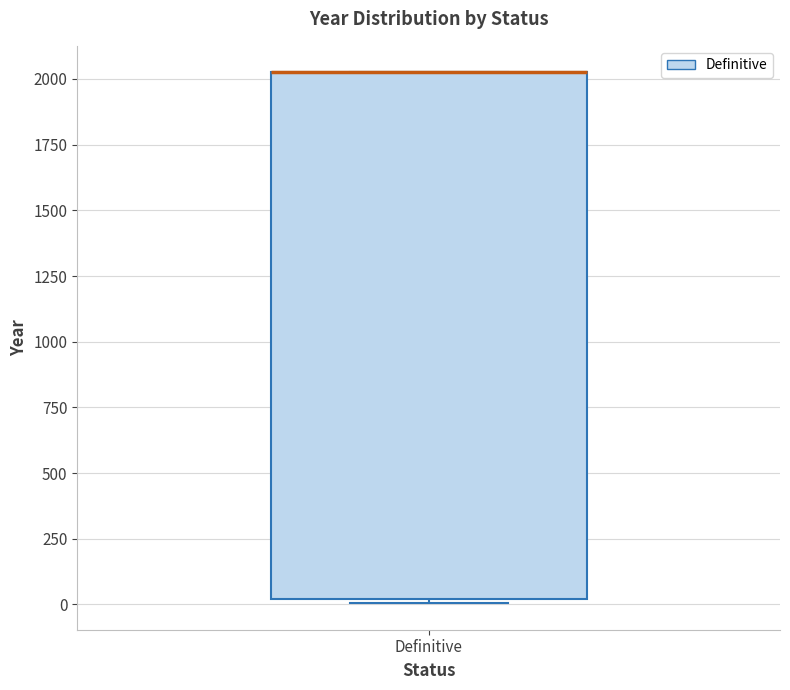

Transcribe this box plot: give where the median line is, the range the box spans, and where the two whiskers end, as read against the y-axis. The values are not printed on the chart, so give them approximately, as read against the axis.

median 2050 (drawn on the box's upper edge), box 0 to 2050, whiskers 0 (just below the box's lower edge) to 2050